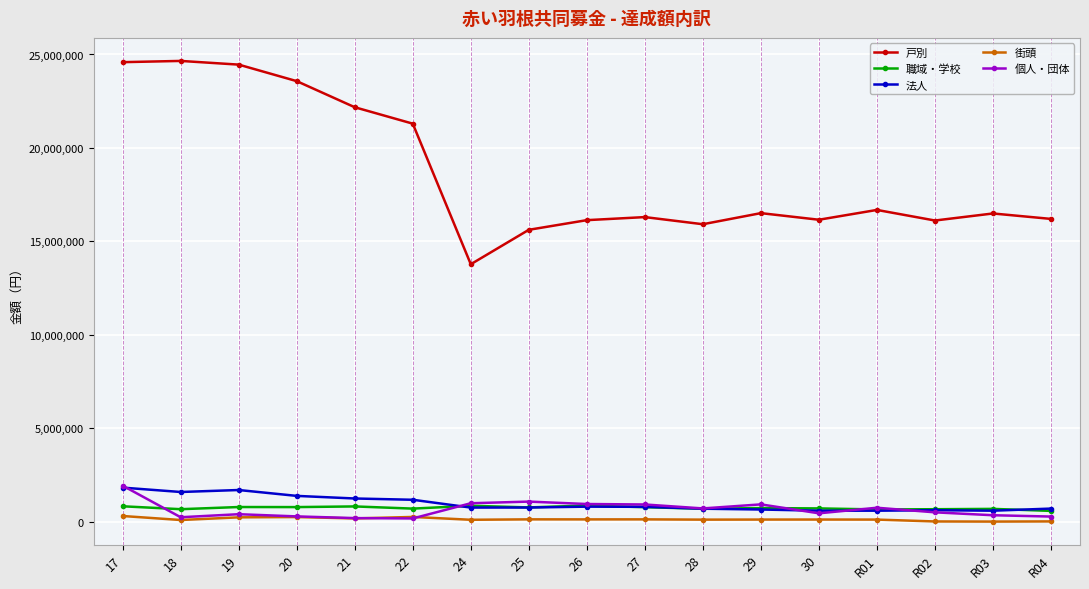

How many distinct data groups are displayed?

5